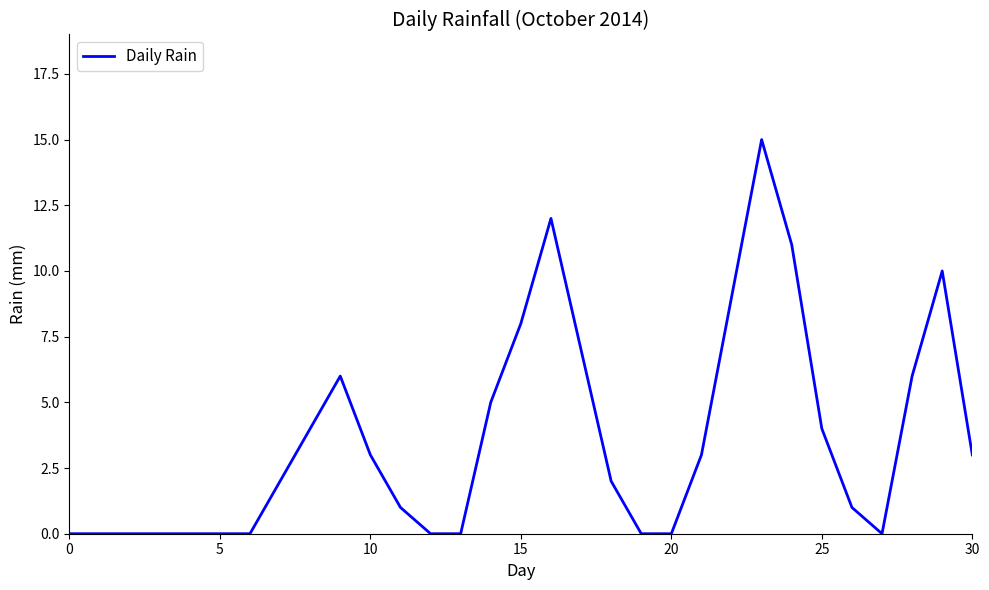

What is the greatest value displayed?

15